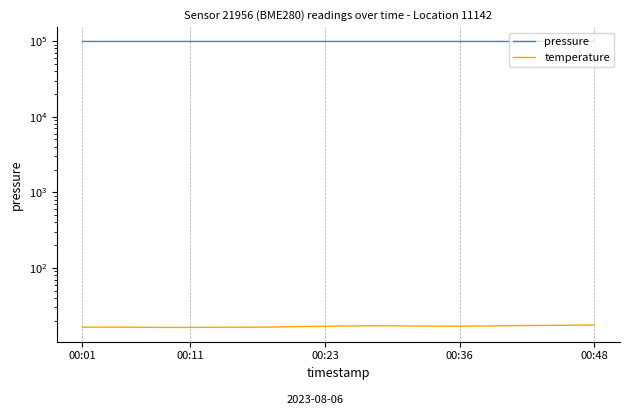

Which series has the largest range (max minus min)?

pressure